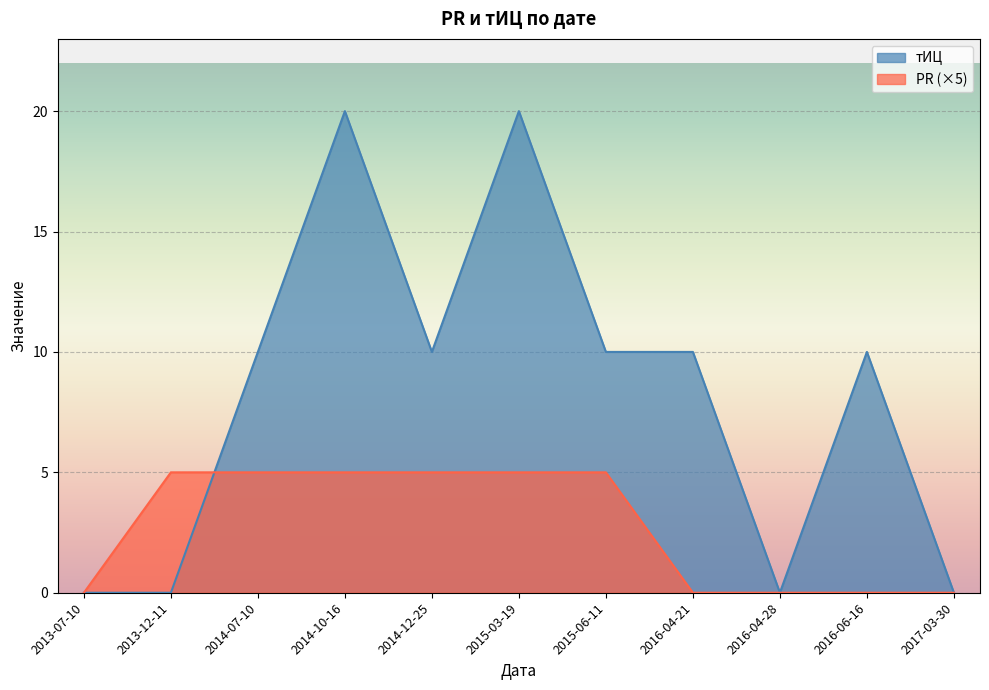

Reading left to right, extract all data points from this chart.

тИЦ: 0	0	10	20	10	20	10	10	0	10	0
PR: 0	5	5	5	5	5	5	0	0	0	0